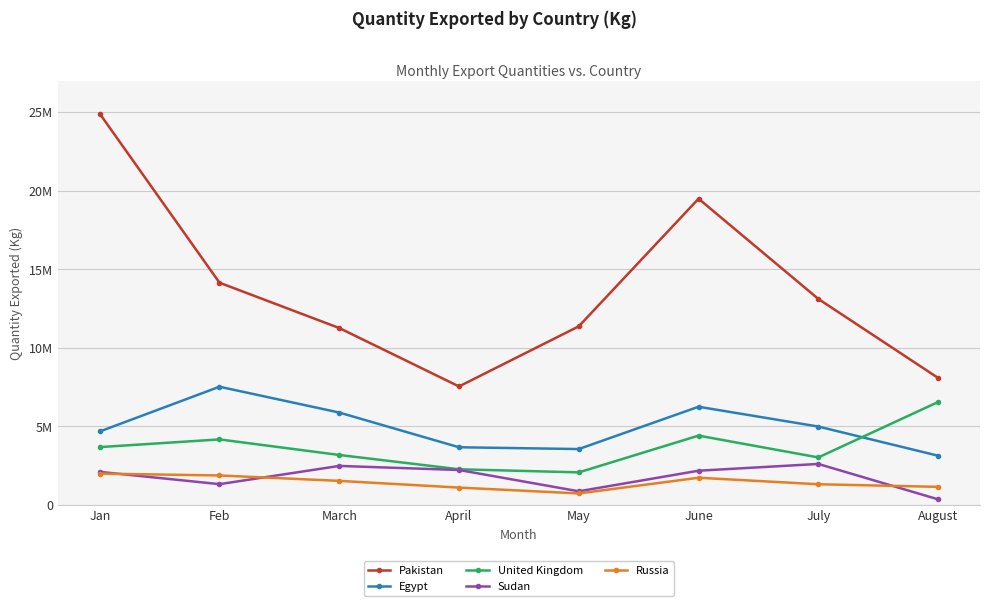

What is the sum of all Russia values?

11400625